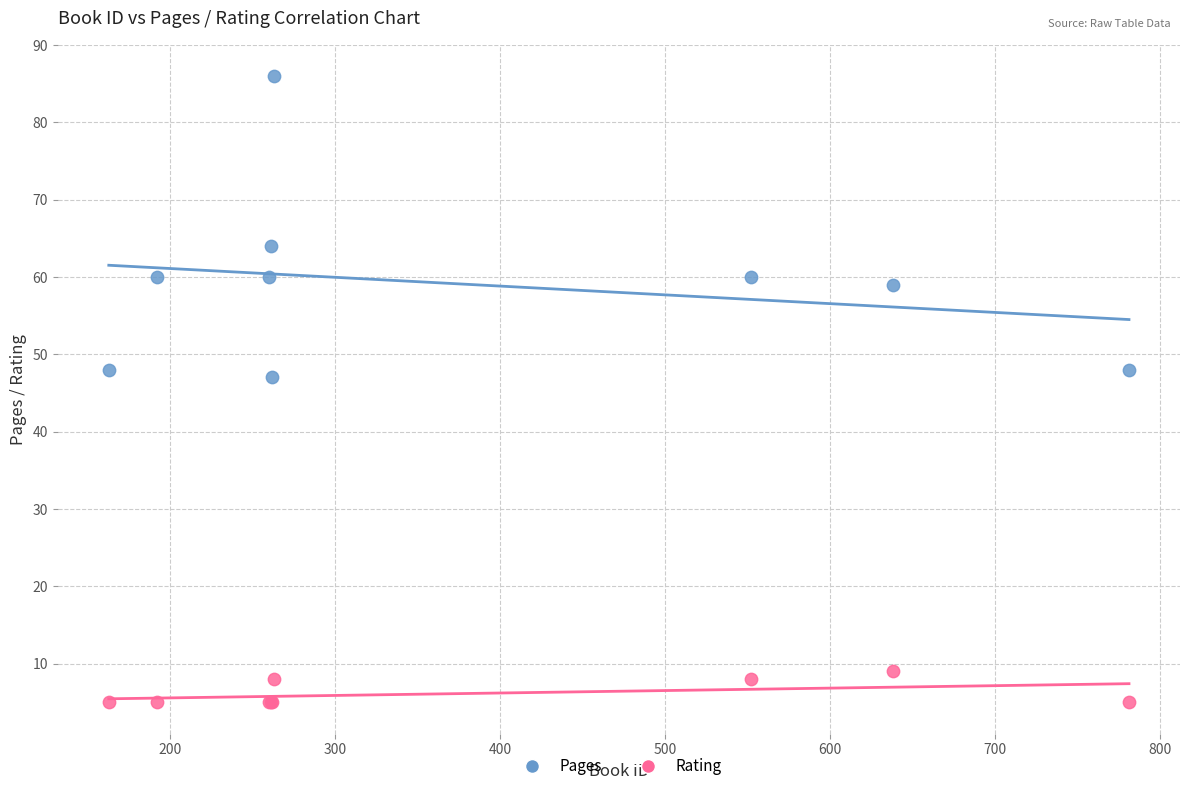

In the Pages series, what Y value is closest to 66?

64